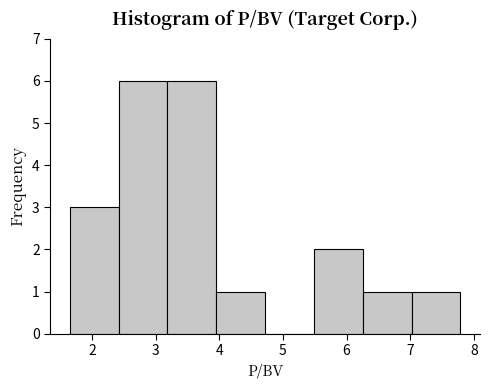

Reading left to right, transcribe this chart: for each bar, give the range it covers on the x-axis and its height. Neither the bar edges nor the heights are printed on the chart, so give them approximately, as read against the axes.

1.7 to 2.4: 3
2.4 to 3.2: 6
3.2 to 4.0: 6
4.0 to 4.7: 1
4.7 to 5.5: 0
5.5 to 6.3: 2
6.3 to 7.0: 1
7.0 to 7.8: 1